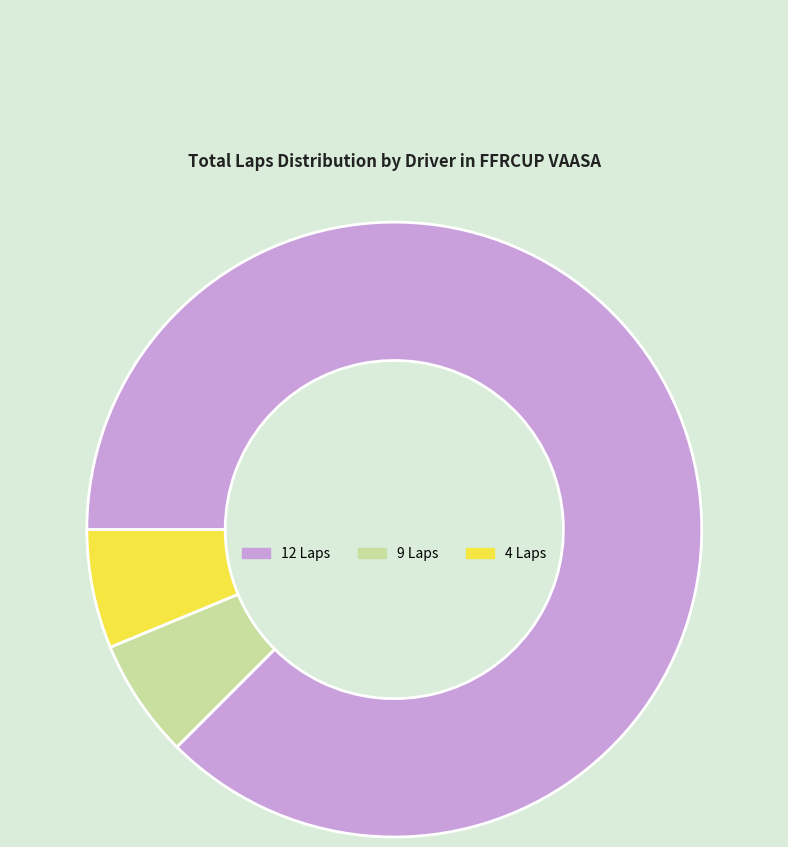

Approximately how many times larger is the value at 12 Laps compared to 9 Laps?

14.0